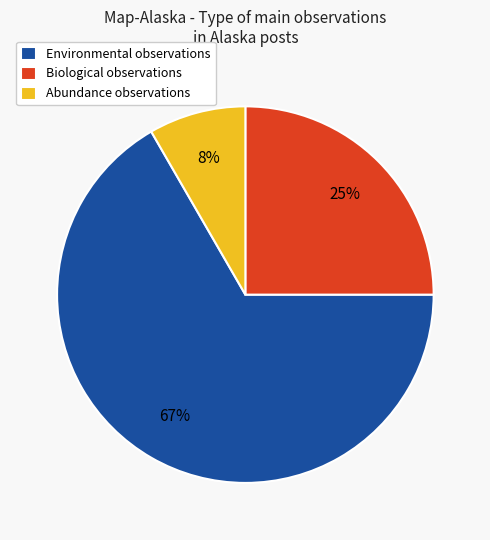

The Environmental observations slice represents 67% of the pie. True or false?

True